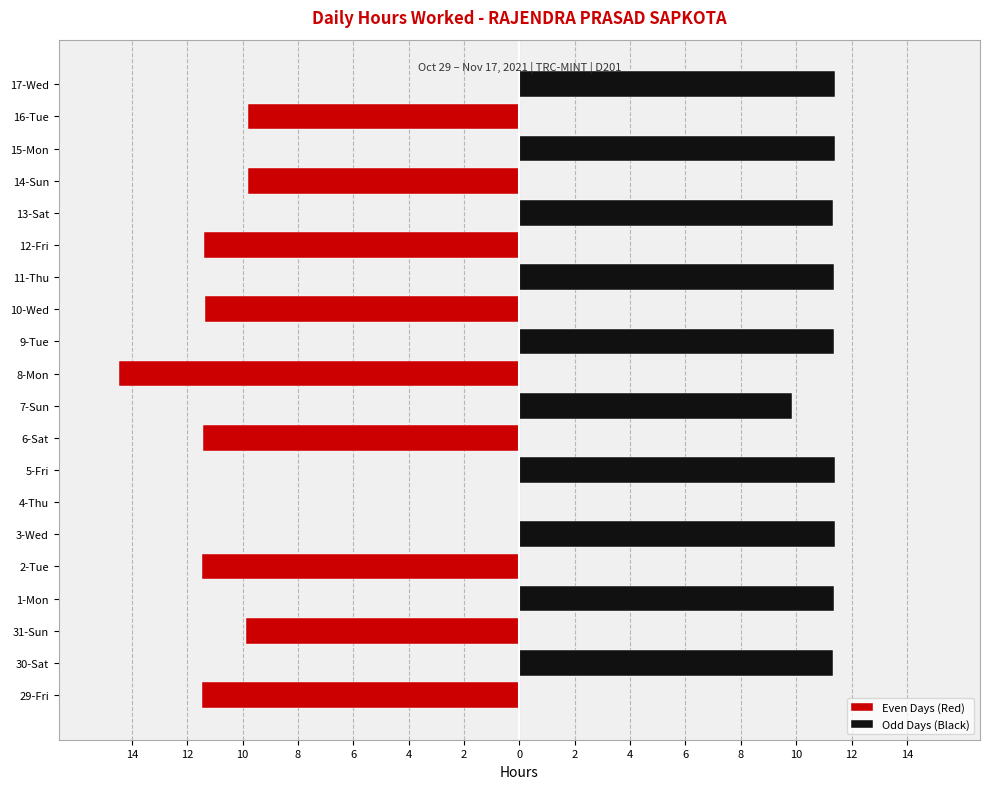

Reading left to right, list all the values displayed in this chart.

Even Days (Red): -11.5	0.0	-9.9	0.0	-11.5	0.0	0.0	0.0	-11.4	0.0	-14.5	0.0	-11.4	0.0	-11.4	0.0	-9.8	0.0	-9.8	0.0
Odd Days (Black): 0.0	11.3	0.0	11.3	0.0	11.4	0.0	11.4	0.0	9.8	0.0	11.4	0.0	11.3	0.0	11.3	0.0	11.4	0.0	11.4